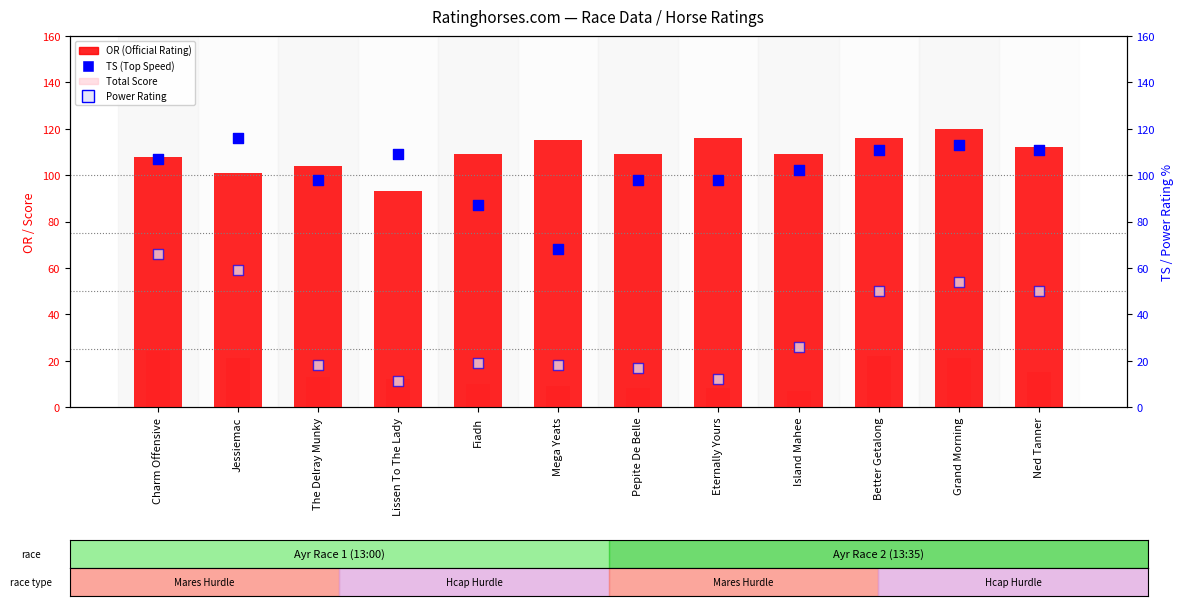

Which series has the largest Y range (max minus min)?

Power Rating